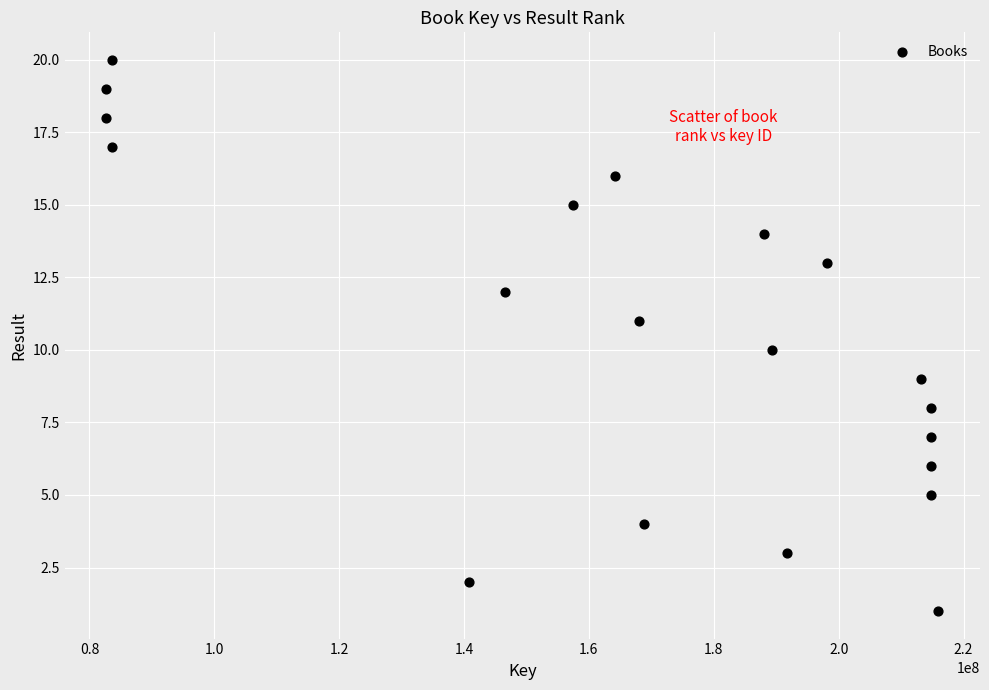

What is the range of X values (max minus min)?

133300772